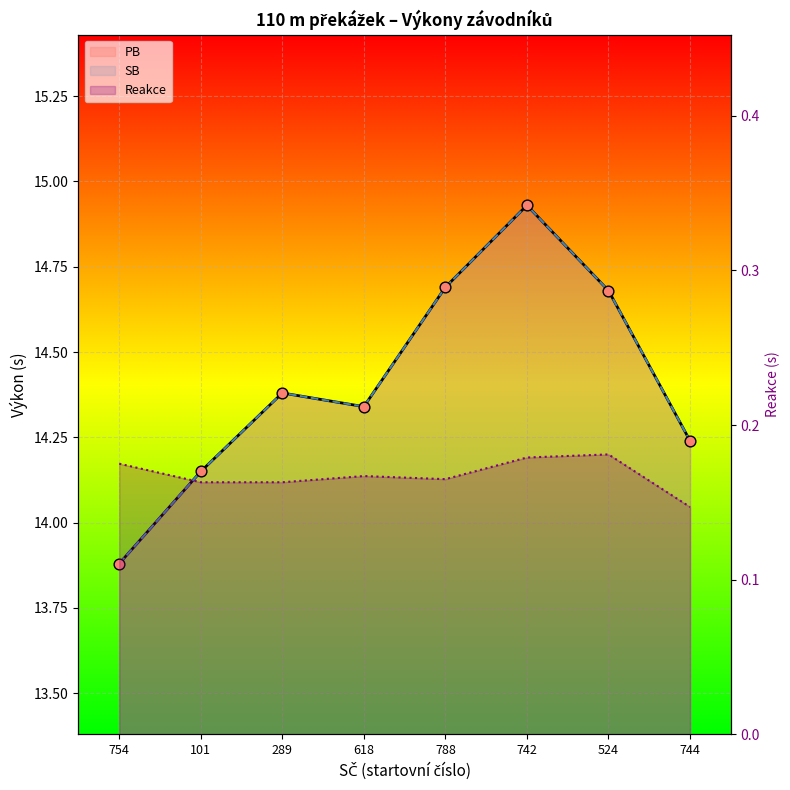

What are all the series names shown in the legend?

PB, SB, Reakce